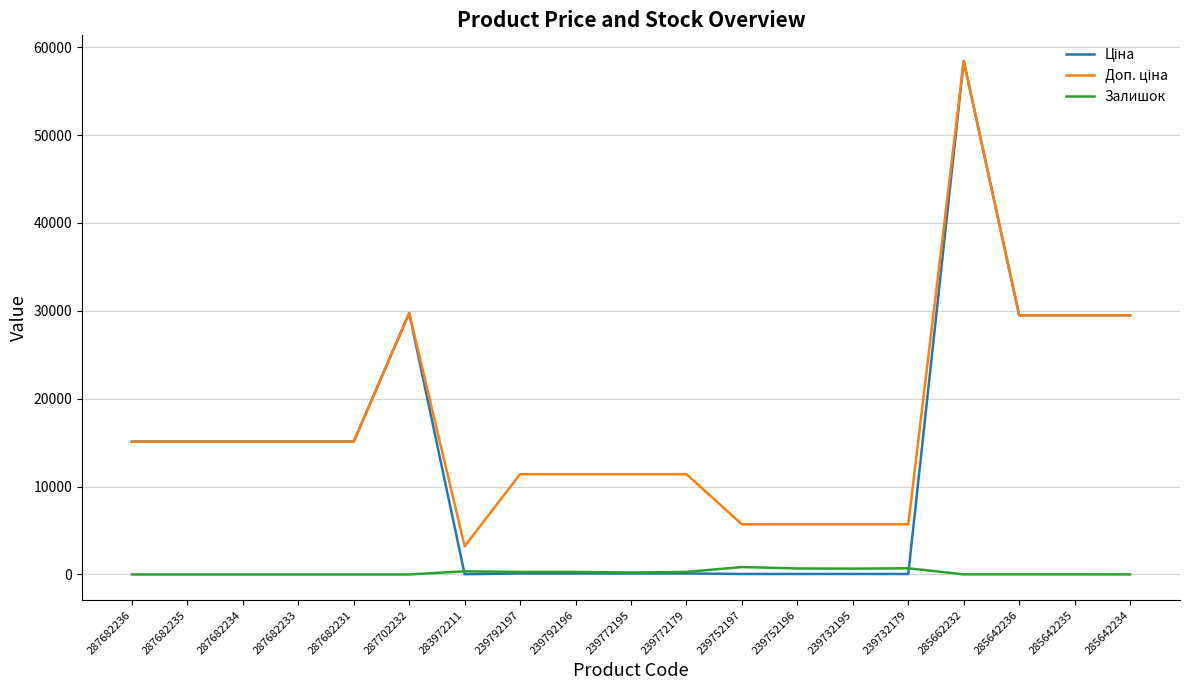

What is the total value across all series at 287702232?

59494.5